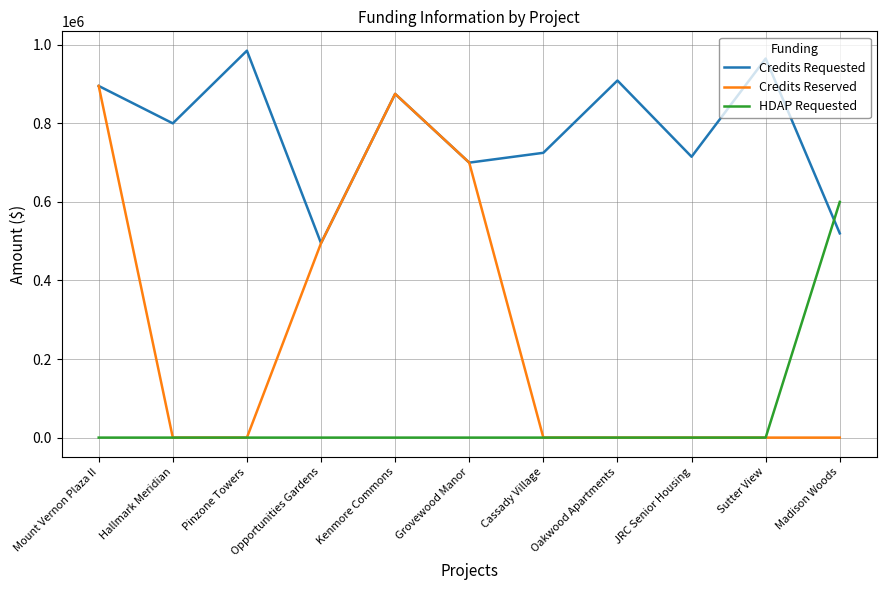

What is the difference between the Credits Requested values at Cassady Village and JRC Senior Housing?

10000